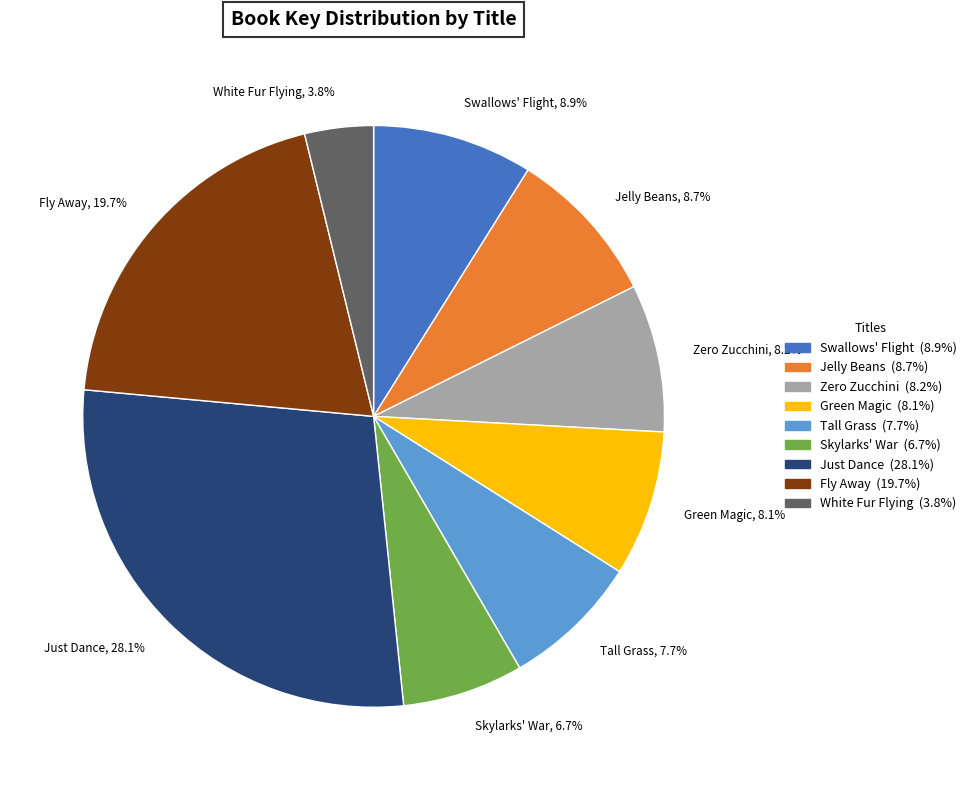

Count the number of slices in the pie.

9